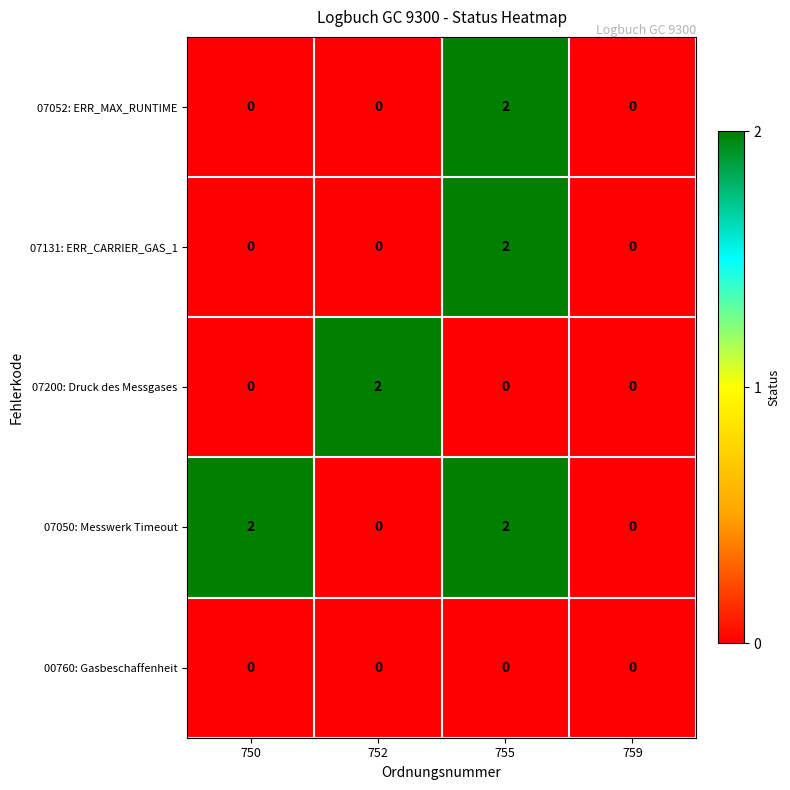

The 07131: ERR_CARRIER_GAS_1 series shows 3 at 755. True or false?

False